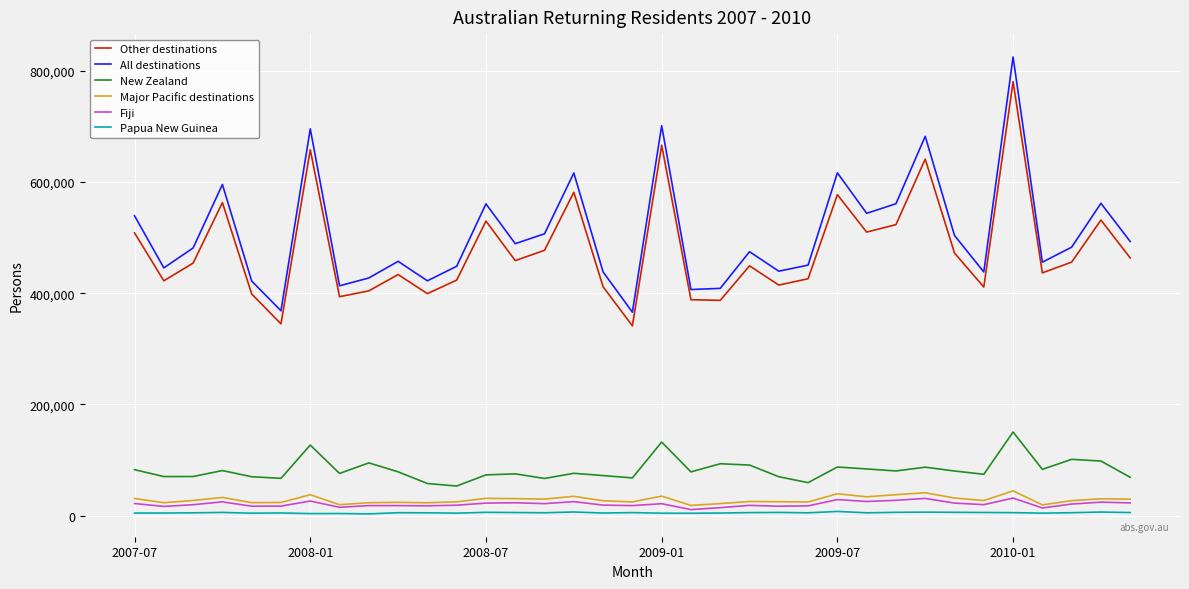

What is the greatest value displayed?

824900